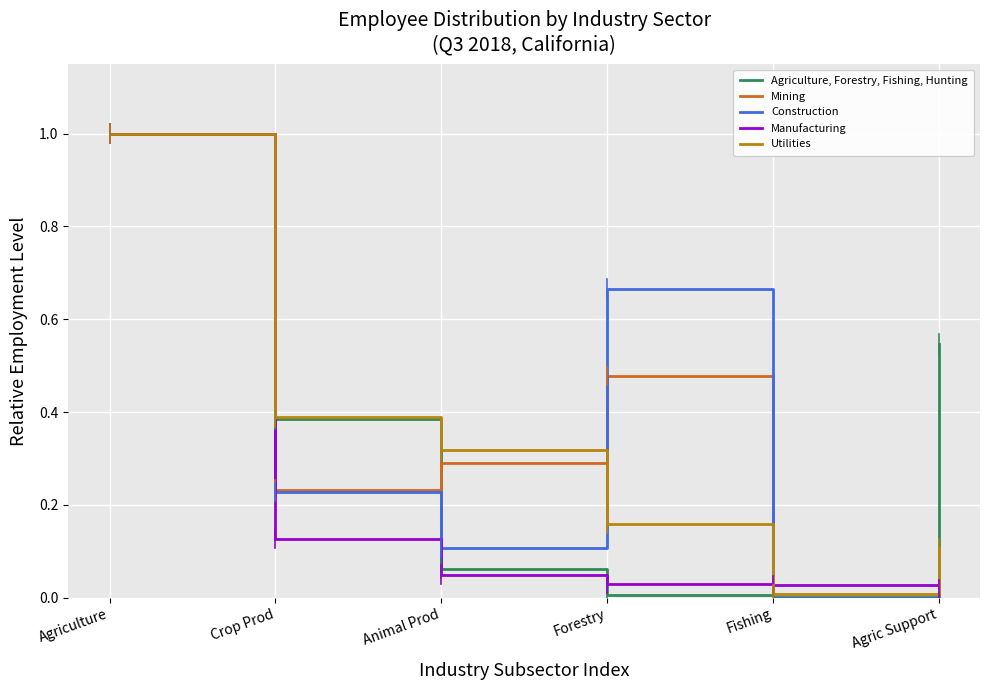

What is the total value across all series at Animal Prod?

0.8